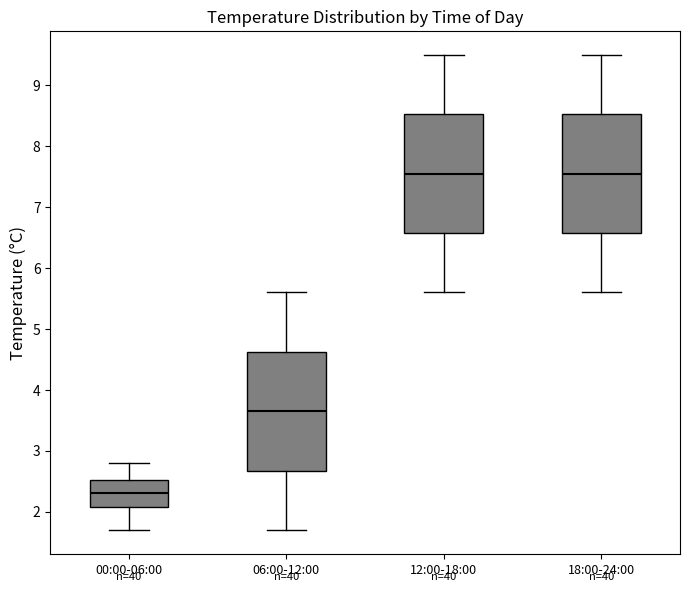

Reading left to right, transcribe this box plot: for each box, give where its median line is, the range the box spans, and where its two whiskers end, as read against the y-axis. The values are not printed on the chart, so give them approximately, as read against the axis.

00:00-06:00: median 2.3, box 2.1 to 2.5, whiskers 1.7 to 2.8
06:00-12:00: median 3.7, box 2.7 to 4.6, whiskers 1.7 to 5.6
12:00-18:00: median 7.6, box 6.6 to 8.5, whiskers 5.6 to 9.5
18:00-24:00: median 7.6, box 6.6 to 8.5, whiskers 5.6 to 9.5